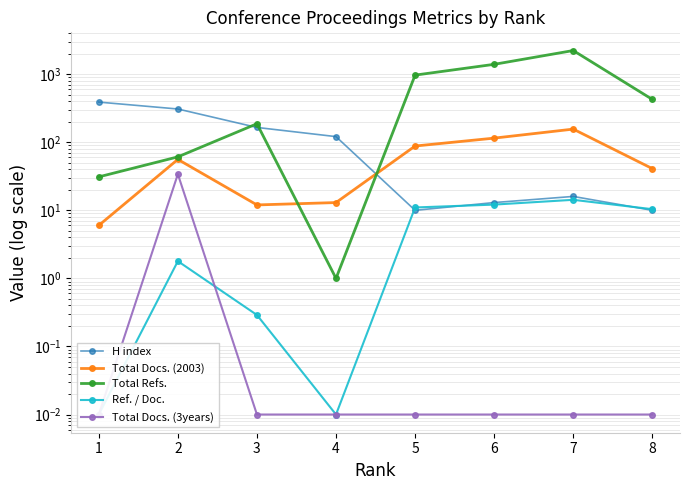

Does the chart display data point markers on the line(s)?

Yes